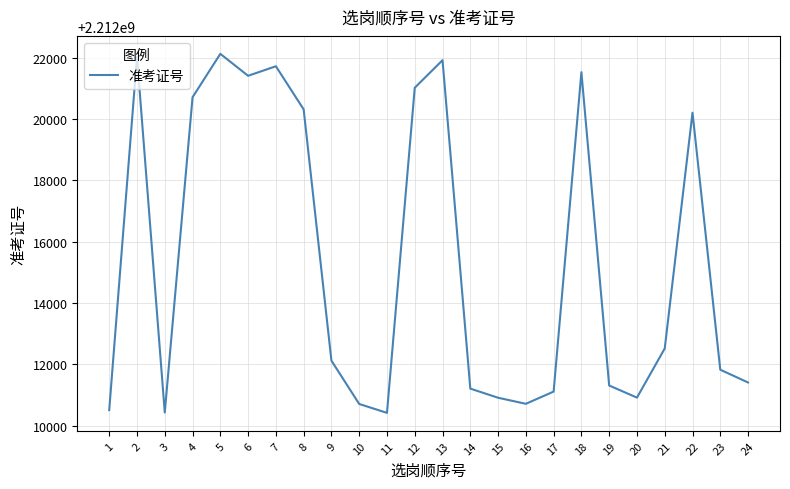

What is the change in value from 19 to 24?

+98